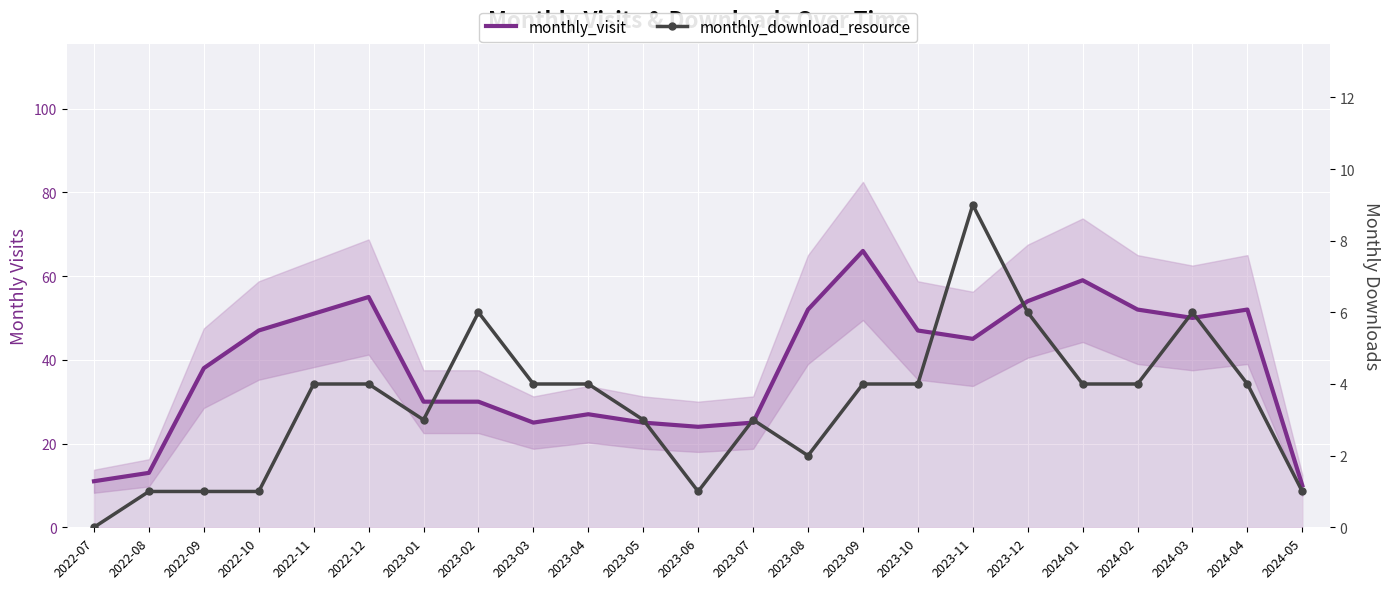

What is the greatest value displayed?

66